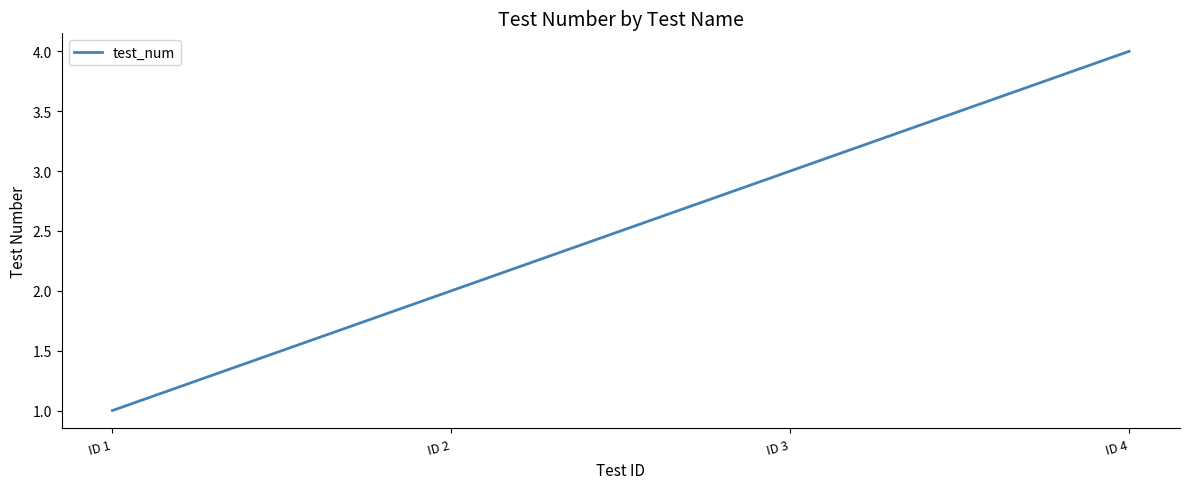

List the labels in order of value, smallest first.

ID 1, ID 2, ID 3, ID 4